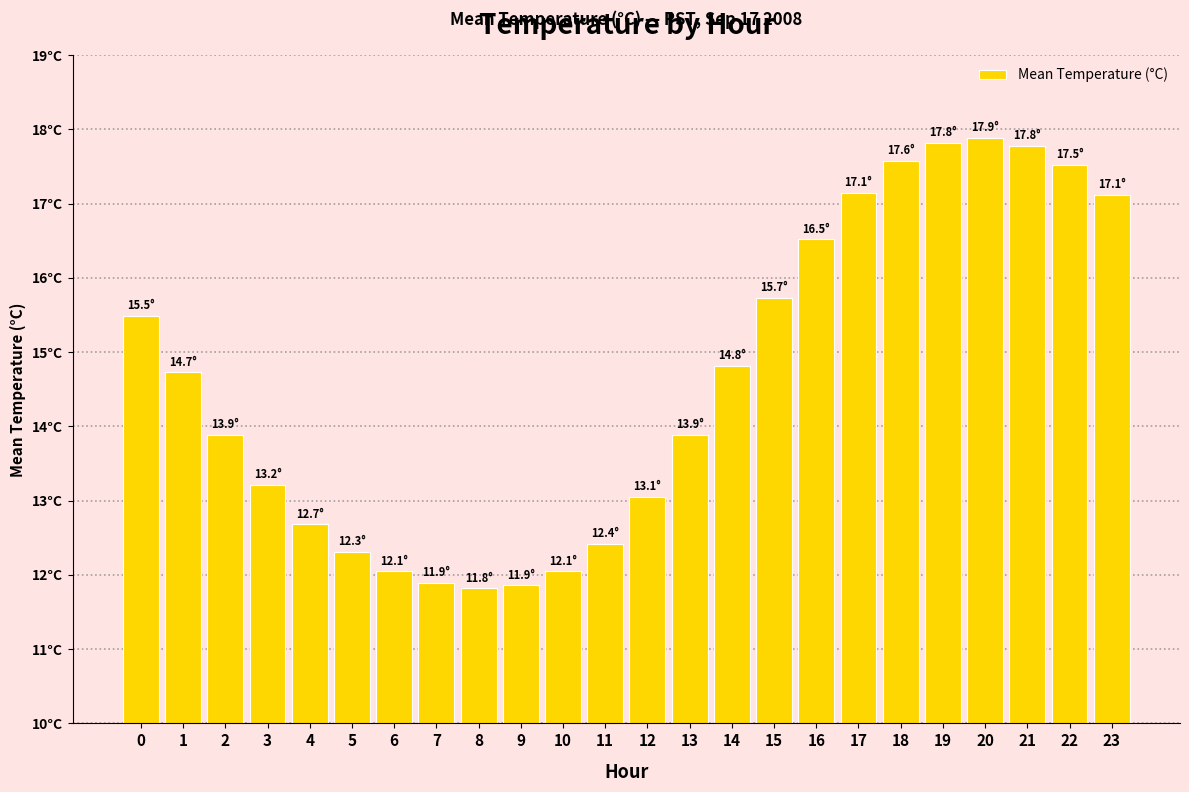

Does the chart contain any negative values?

No